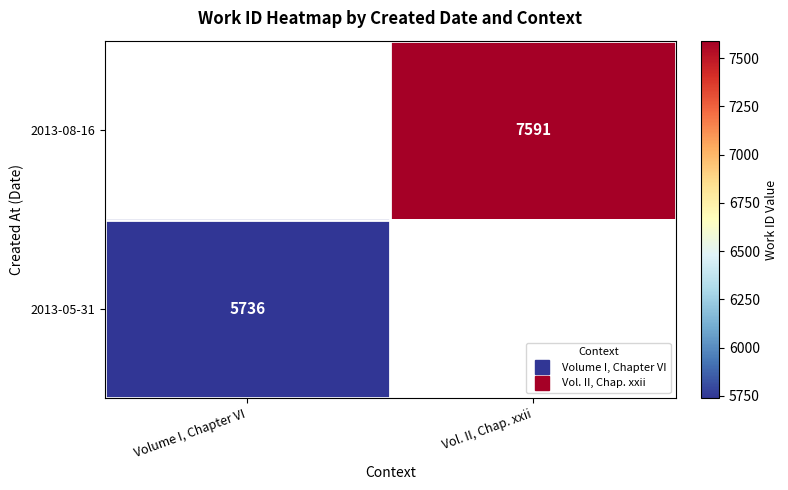

At which label is 2013-05-31 closest to 5736?

Volume I, Chapter VI